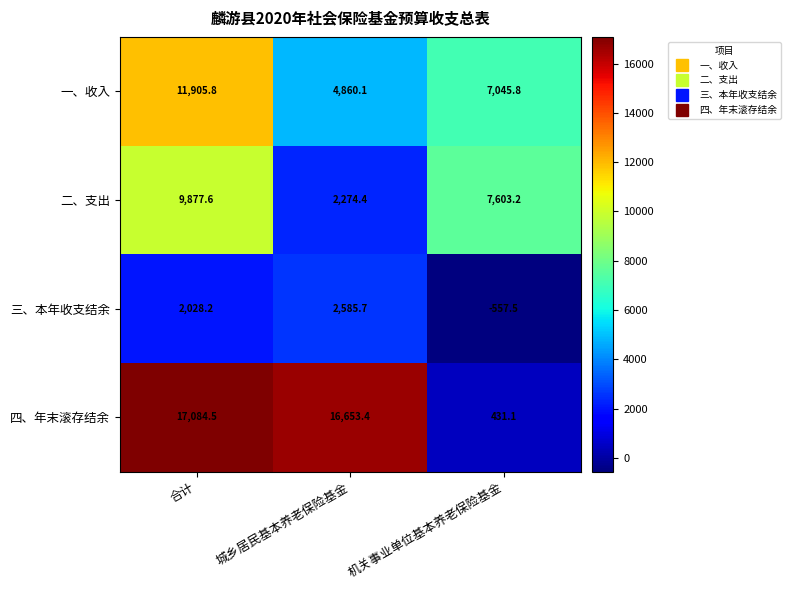

What is the spread (max minus min) of values at 机关事业单位基本养老保险基金?

8160.7